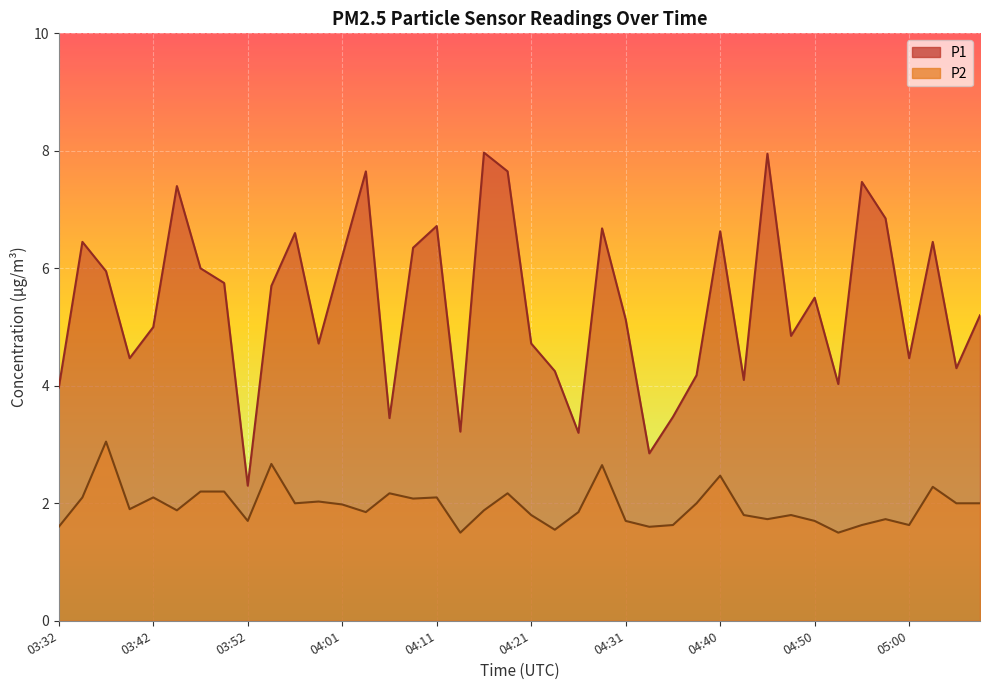

Reading left to right, extract all data points from this chart.

P1: 4.0	6.5	6.0	4.5	5.0	7.4	6.0	5.8	2.3	5.7	6.6	4.7	6.2	7.7	3.5	6.3	6.7	3.2	8.0	7.7	4.7	4.2	3.2	6.7	5.1	2.9	3.5	4.2	6.6	4.1	8.0	4.8	5.5	4.0	7.5	6.8	4.5	6.5	4.3	5.2
P2: 1.6	2.1	3.0	1.9	2.1	1.9	2.2	2.2	1.7	2.7	2.0	2.0	2.0	1.9	2.2	2.1	2.1	1.5	1.9	2.2	1.8	1.6	1.9	2.6	1.7	1.6	1.6	2.0	2.5	1.8	1.7	1.8	1.7	1.5	1.6	1.7	1.6	2.3	2.0	2.0